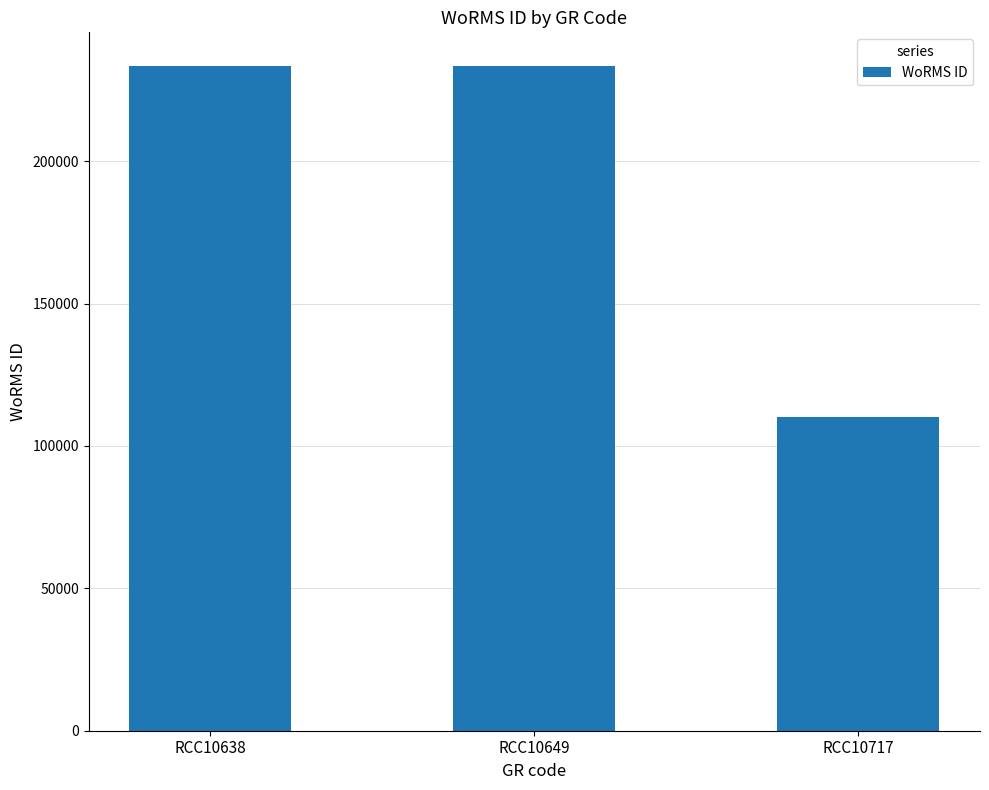

Does the chart contain stacked bars?

No